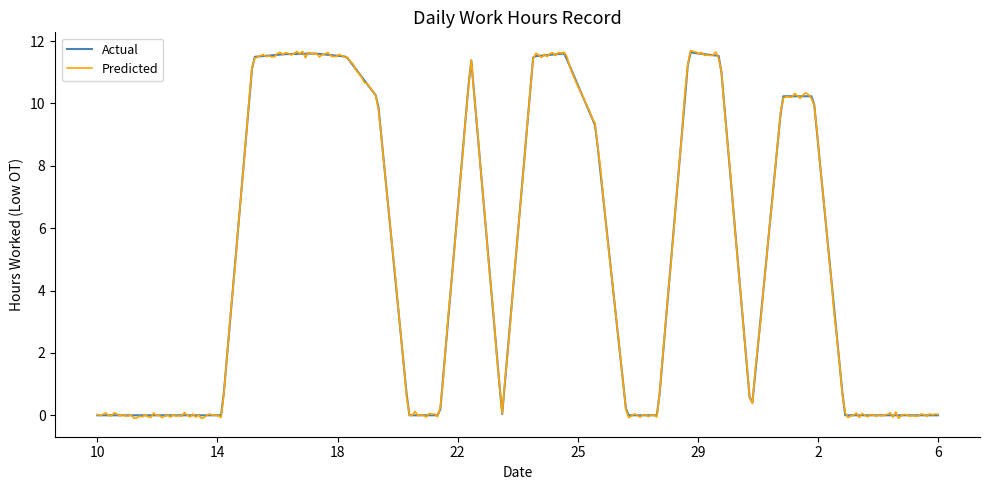

What is the highest value of the Actual series?

11.6